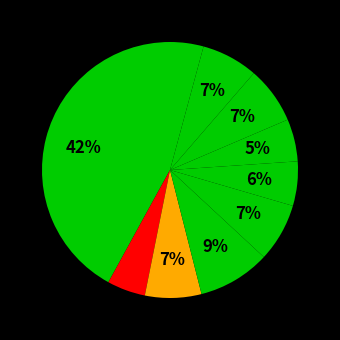

Which category has the biggest portion of the pie?

pct05